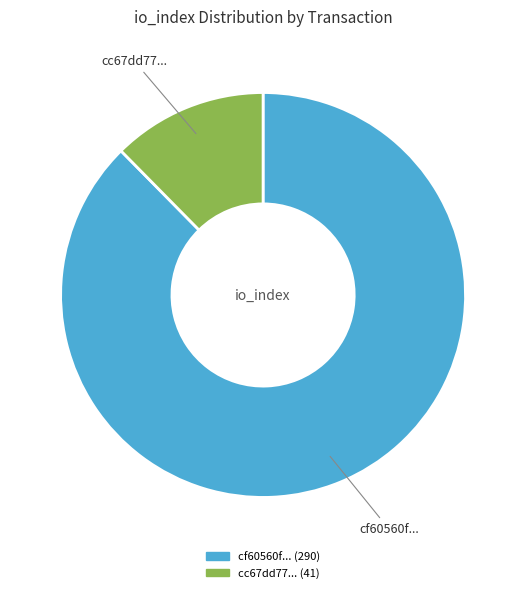

Does any single category account for the majority?

Yes